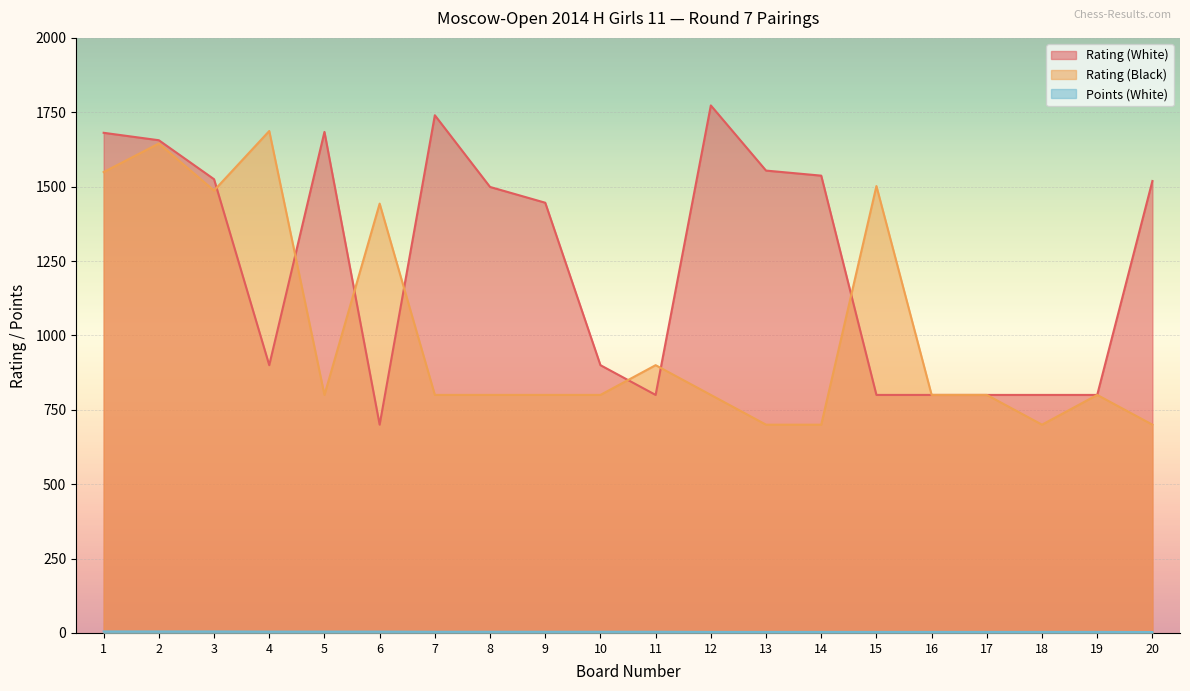

True or false: Rating (Black) has more than 1 interior local peaks.

True